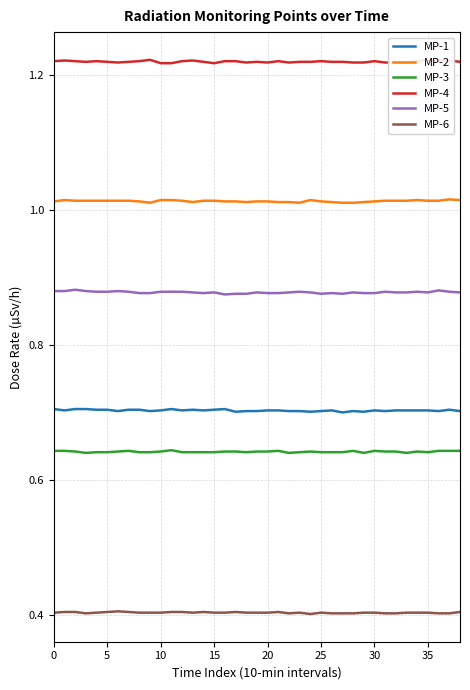

True or false: MP-5 and MP-6 intersect in this chart.

False